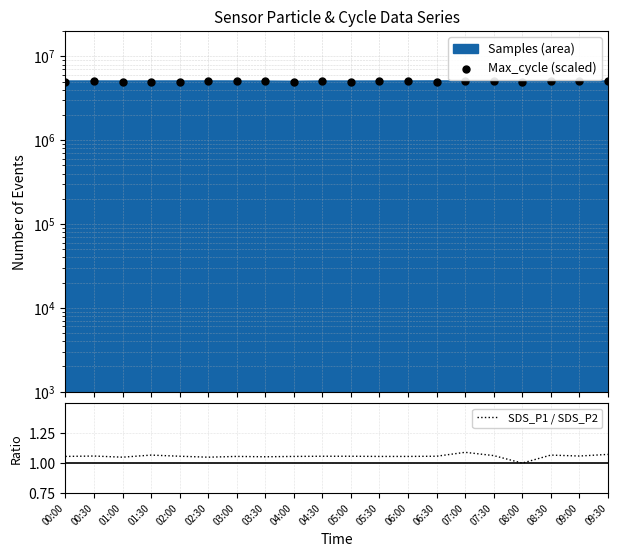

What is the total value across all series at 06:30?

5011001.1